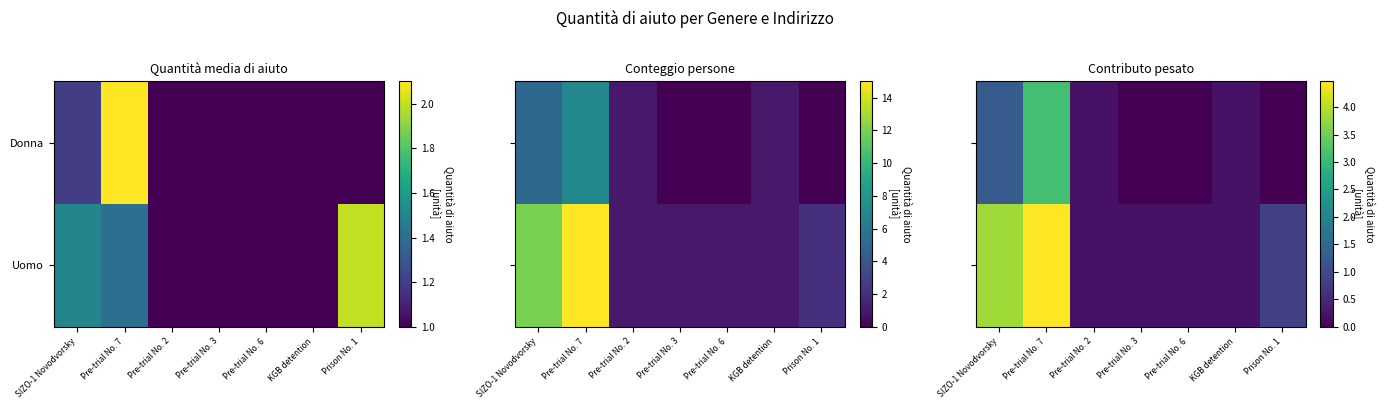

At which label does Donna reach its peak?

Pre-trial No. 7